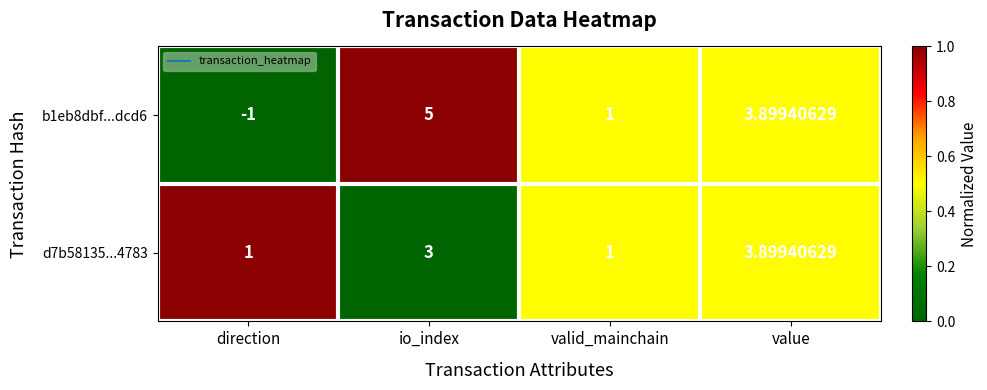

List the labels in order of b1eb8dbf...dcd6 value, smallest first.

direction, valid_mainchain, value, io_index